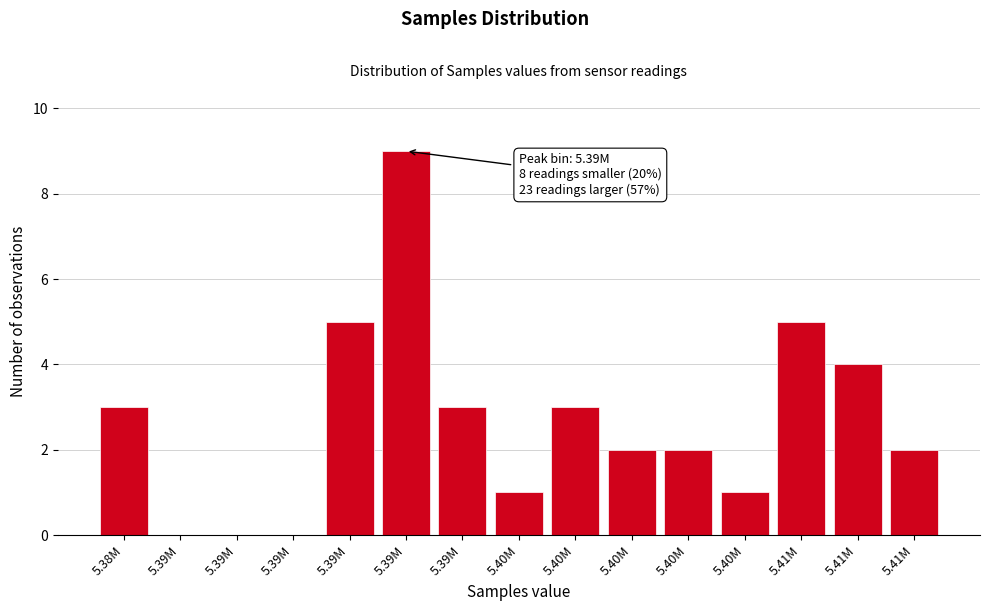

Are the bars horizontal?

No